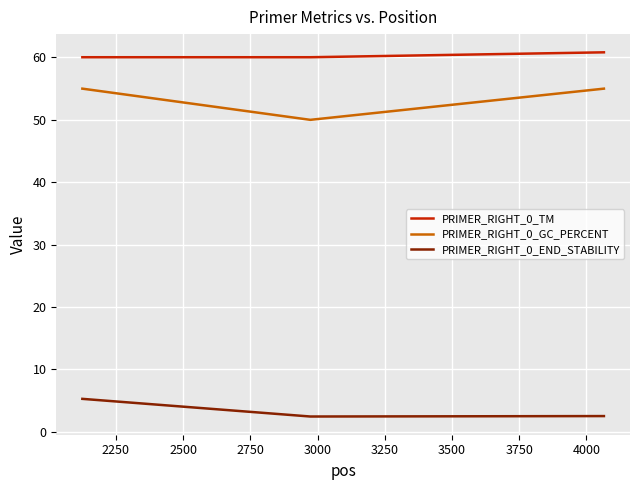

What is the maximum value shown in the chart?

60.8